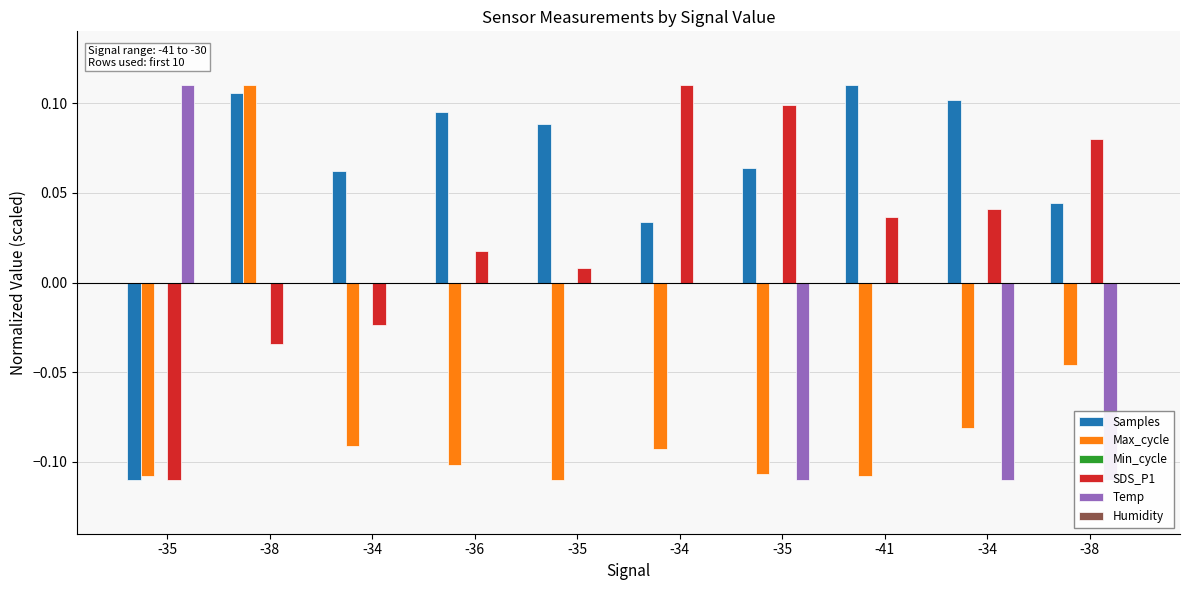

What is the label of the 4th bar from the right?

-35